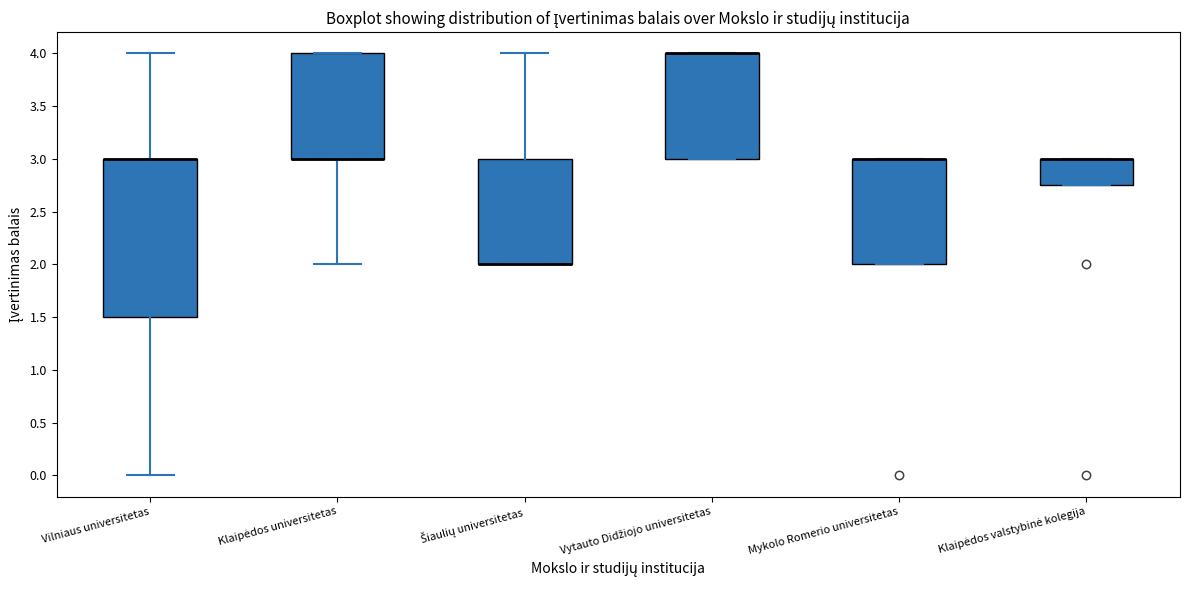

Where is the lower edge of the box for Klaipėdos valstybinė kolegija on the y-axis? The values are not printed on the chart, so give them approximately, as read against the axis.

2.75